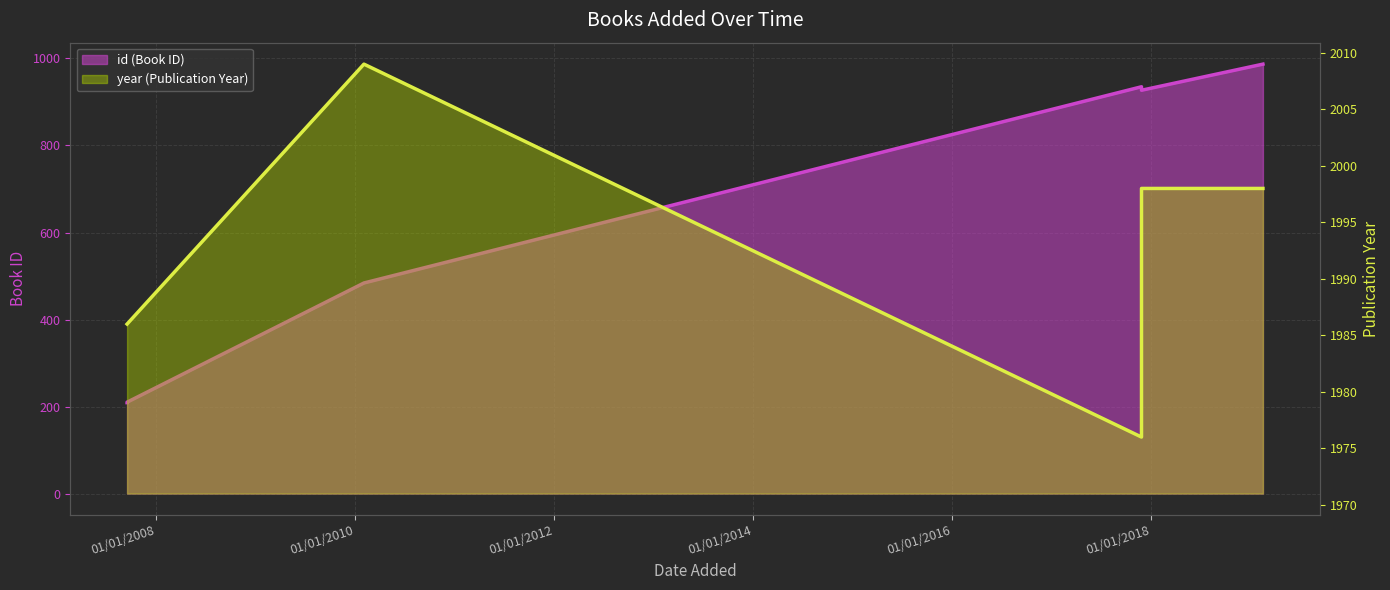

Is it true that id_line equals 1464 at 01/01/2014?

False